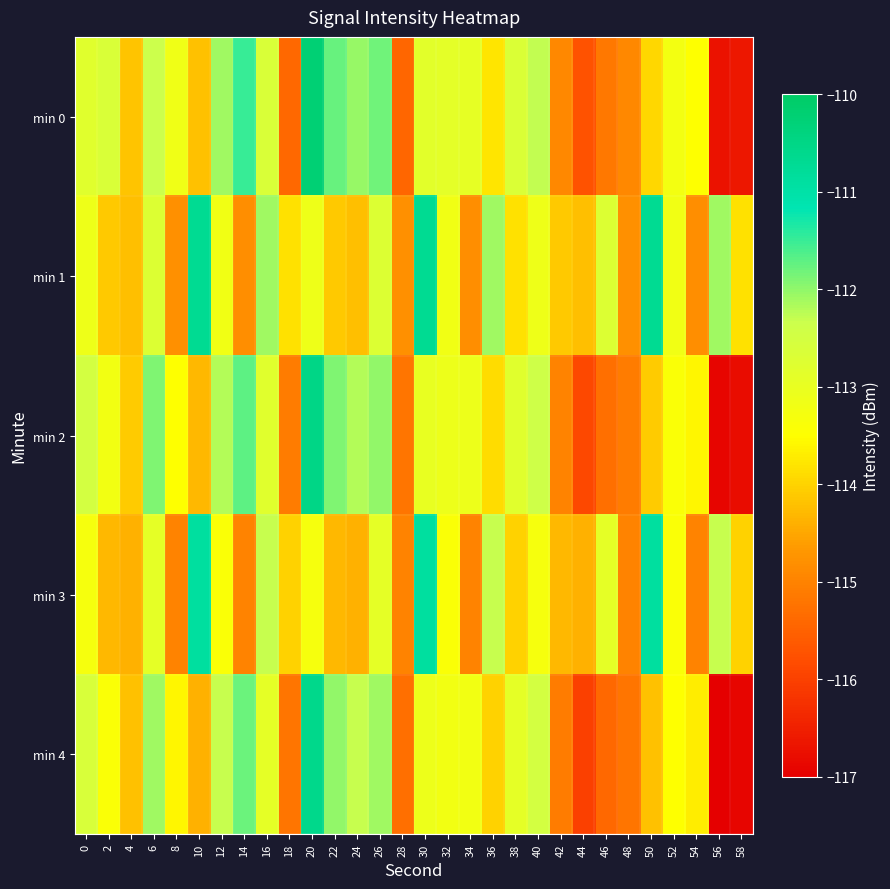

What is the total value across all series at 32?

-565.8